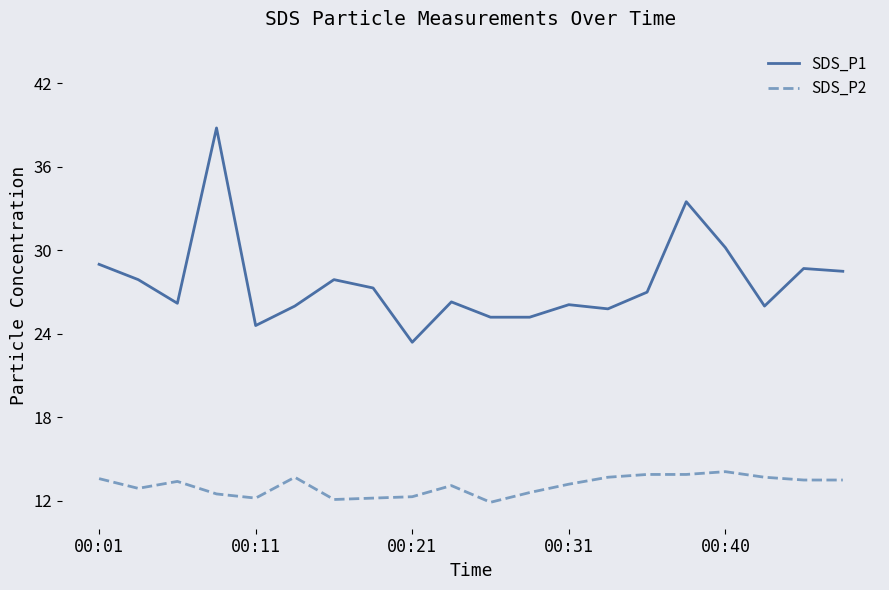

True or false: SDS_P1 and SDS_P2 intersect in this chart.

False